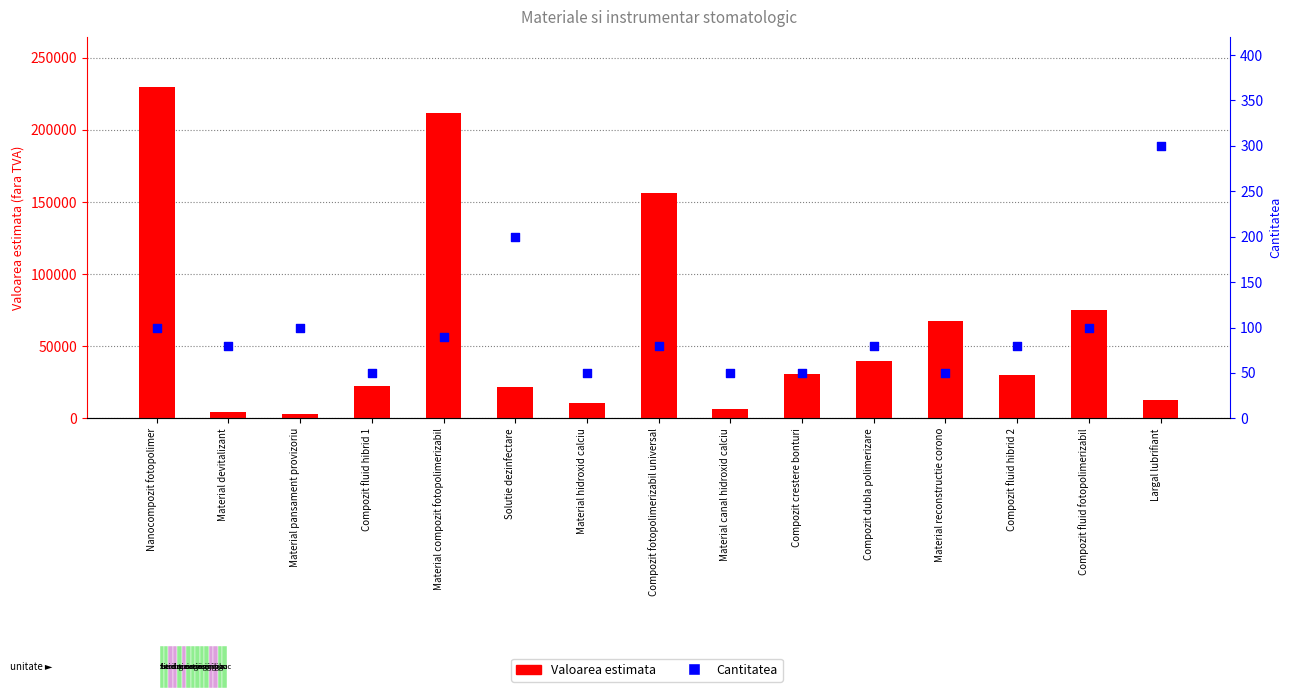

What are all the series names shown in the legend?

Valoarea estimata, Cantitatea